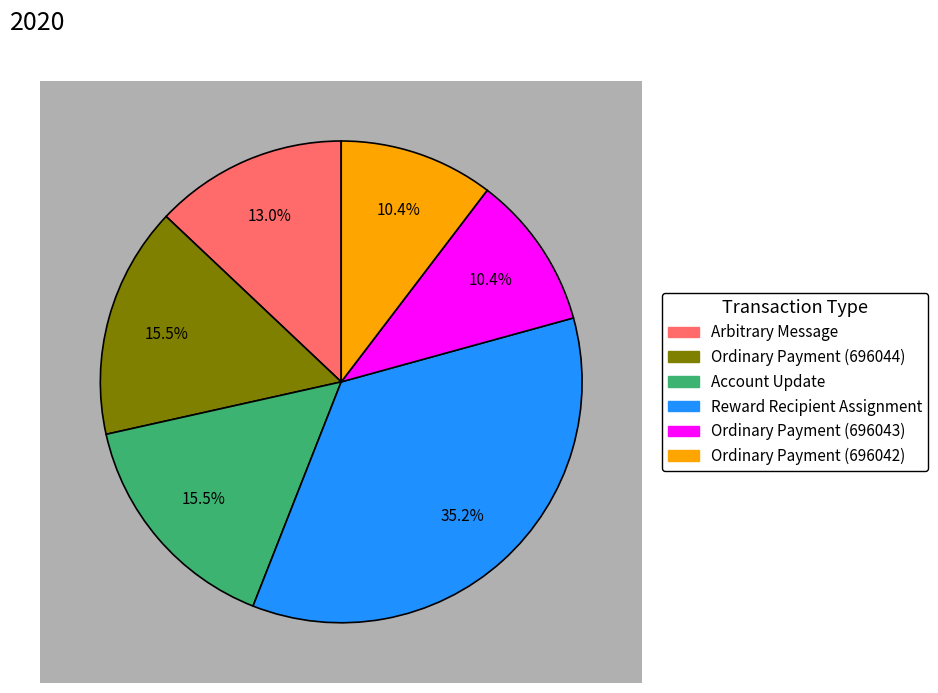

Does Arbitrary Message represent more than half of the total?

No